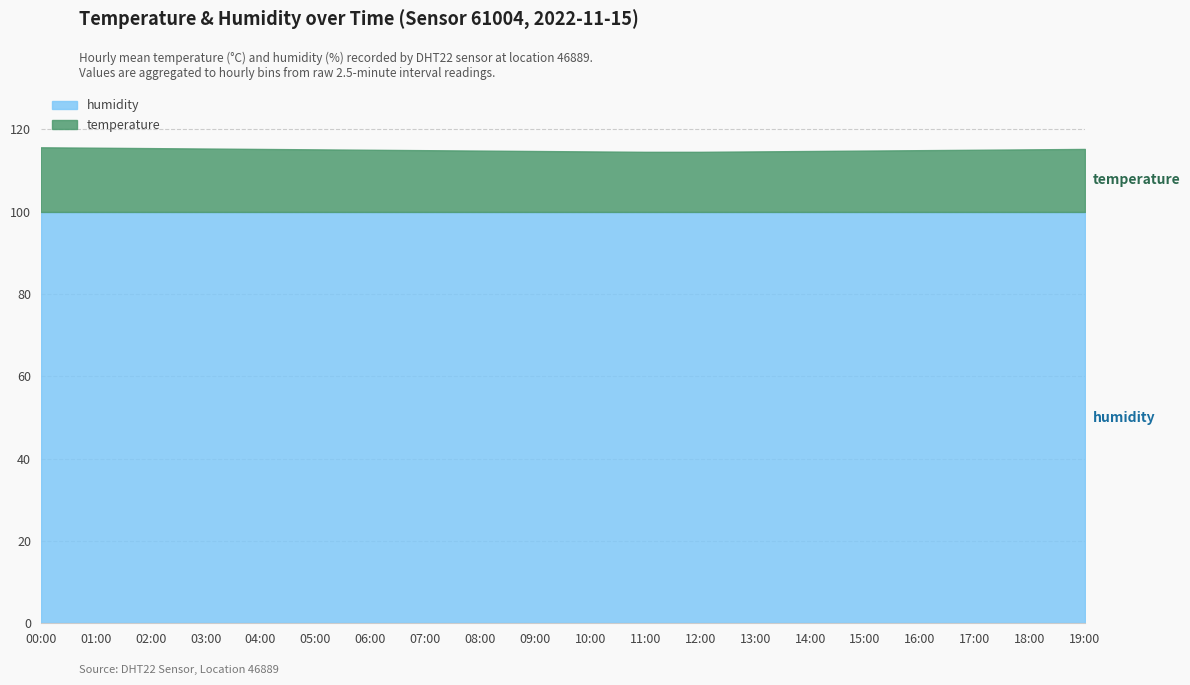

How many lines are shown in the chart?

2